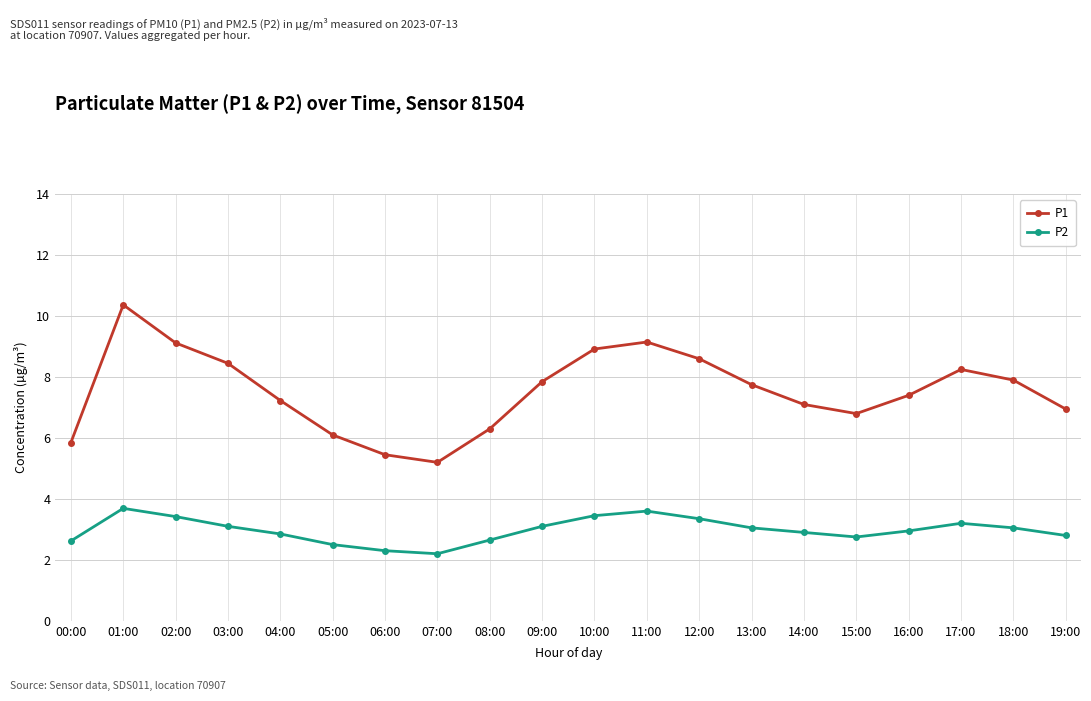

What is the average value of the P2 series?

3.0